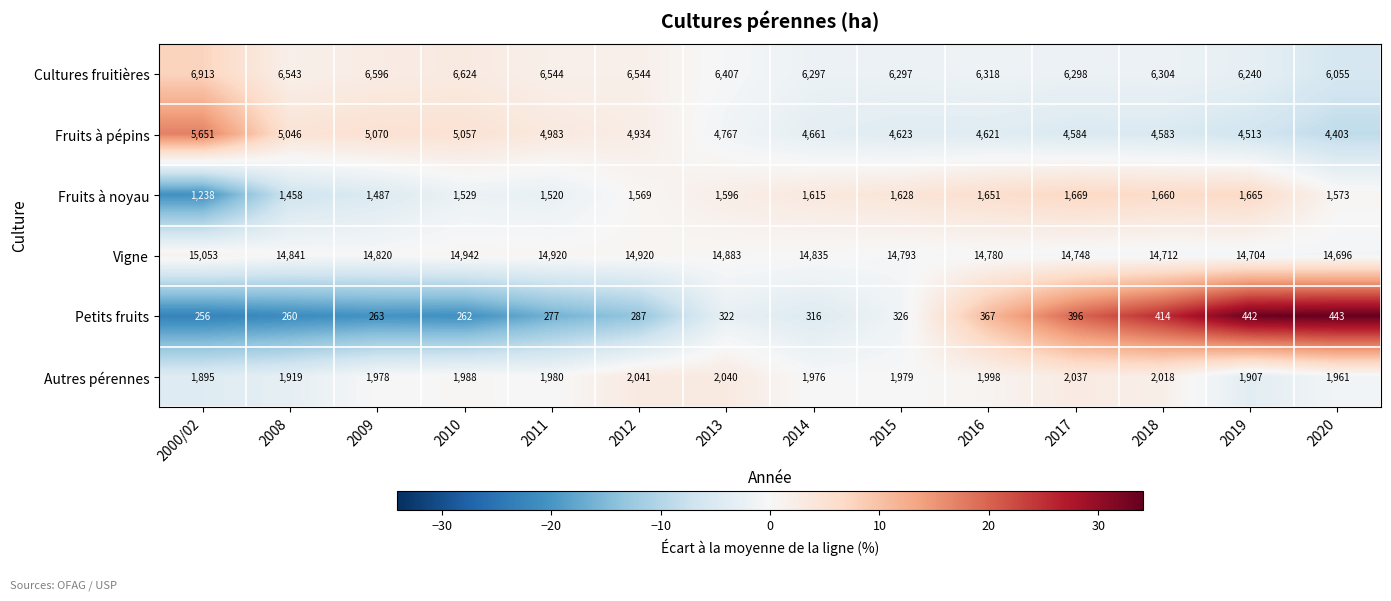

How many data points does each series have?

14